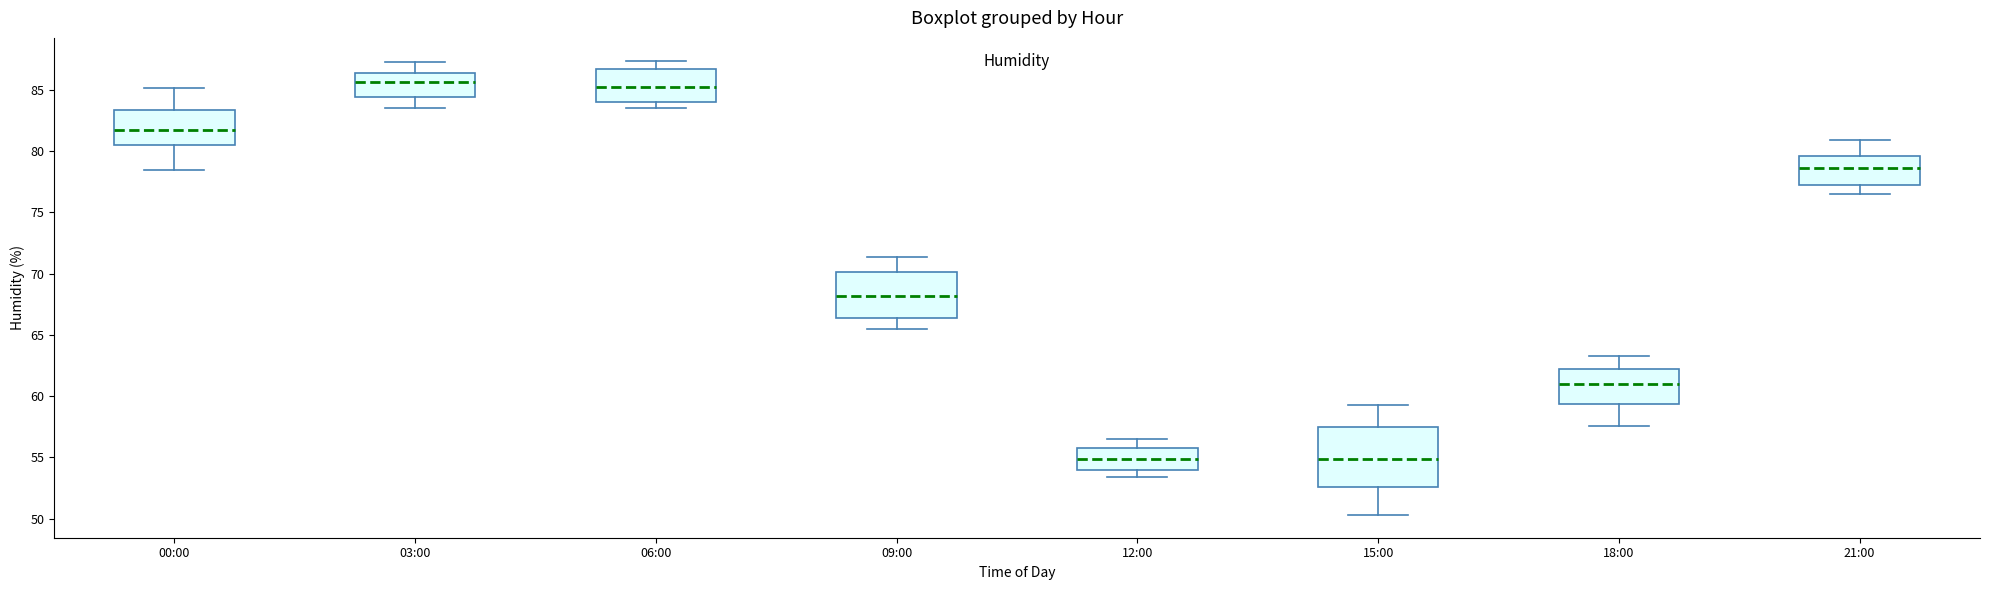

Reading left to right, transcribe this box plot: for each box, give where its median line is, the range the box spans, and where its two whiskers end, as read against the y-axis. The values are not printed on the chart, so give them approximately, as read against the axis.

00:00: median 82.0, box 80.5 to 83.5, whiskers 78.5 to 85.0
03:00: median 85.5, box 84.5 to 86.5, whiskers 83.5 to 87.5
06:00: median 85.5, box 84.0 to 86.5, whiskers 83.5 to 87.5
09:00: median 68.0, box 66.5 to 70.0, whiskers 65.5 to 71.5
12:00: median 55.0, box 54.0 to 56.0, whiskers 53.5 to 56.5
15:00: median 55.0, box 52.5 to 57.5, whiskers 50.5 to 59.5
18:00: median 61.0, box 59.5 to 62.5, whiskers 57.5 to 63.5
21:00: median 78.5, box 77.0 to 79.5, whiskers 76.5 to 81.0